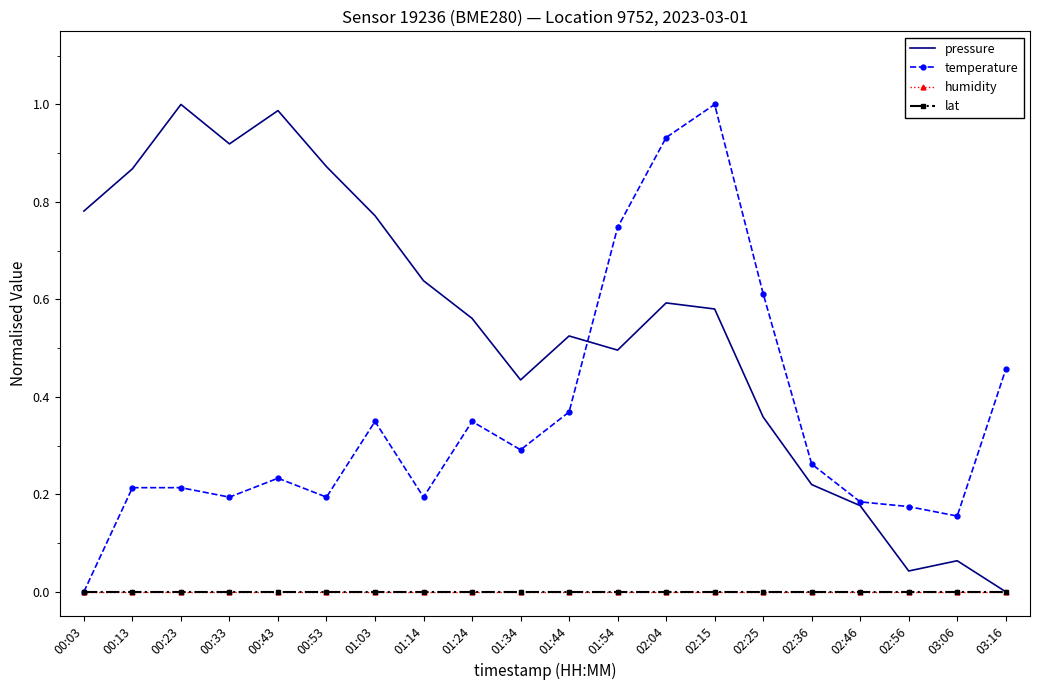

At which label does temperature reach its minimum?

00:03